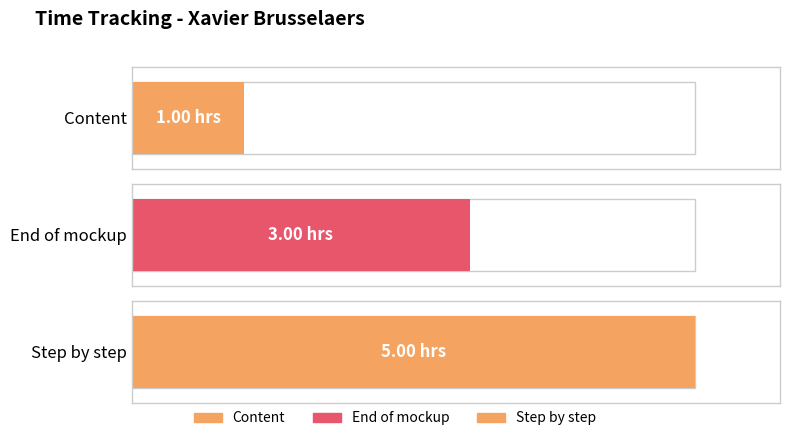

What is the value of the 1st bar from the left?

1